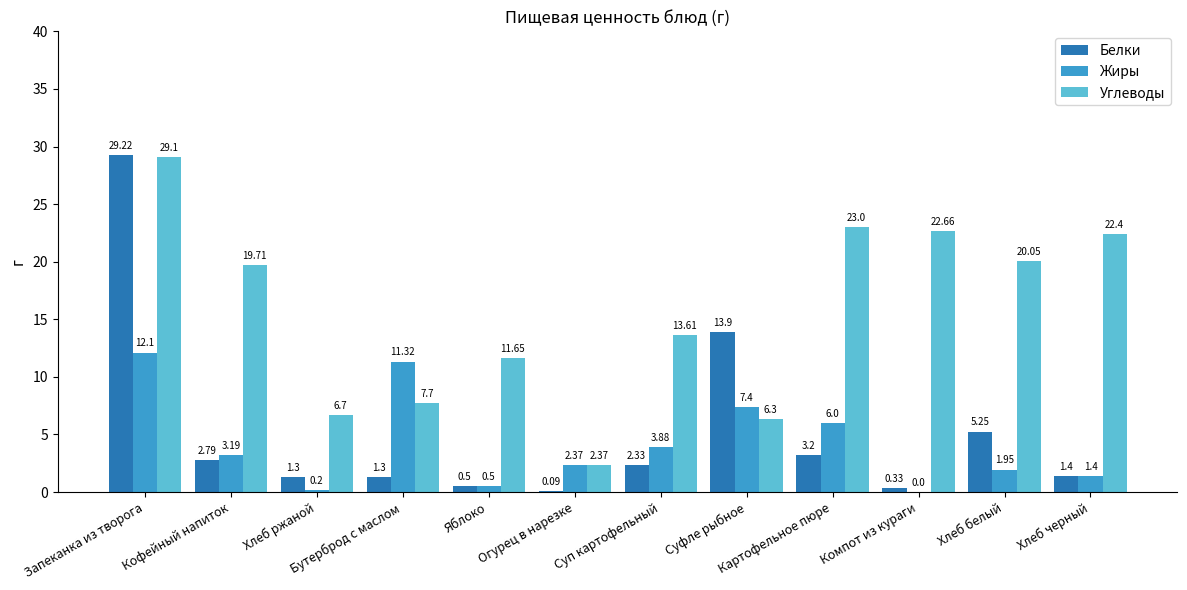

What are all the series names shown in the legend?

Белки, Жиры, Углеводы